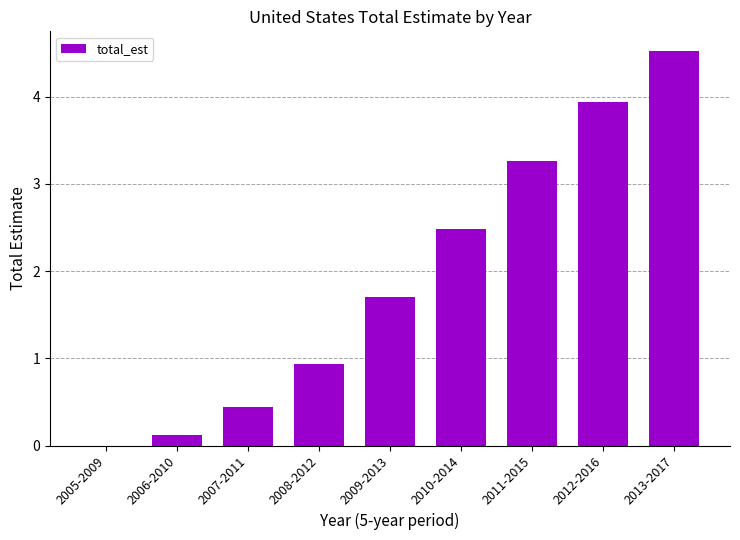

Between 2012-2016 and 2006-2010, which is larger?

2012-2016